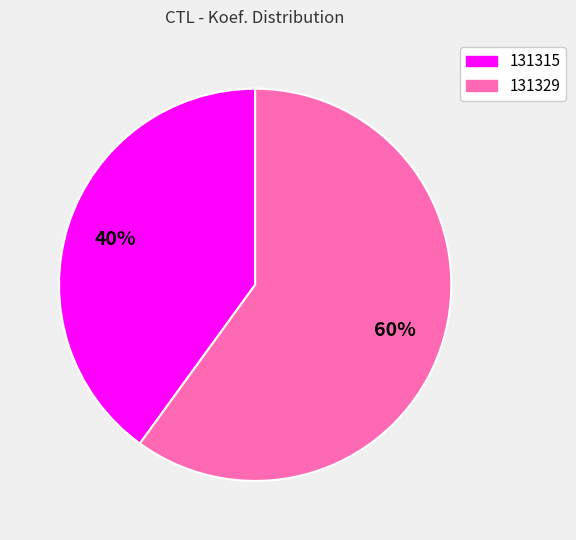

What is the smallest slice in the pie chart?

131315